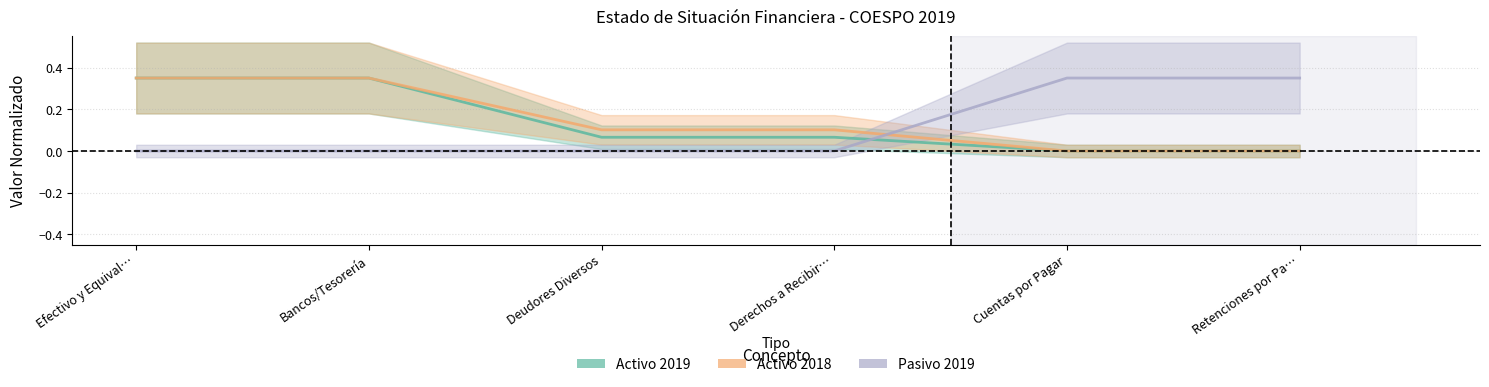

Reading left to right, what are all the values shown in this chart?

Activo 2019: 0.3	0.3	0.1	0.1	0.0	0.0
Activo 2018: 0.3	0.3	0.1	0.1	0.0	0.0
Pasivo 2019: 0.0	0.0	0.0	0.0	0.3	0.3